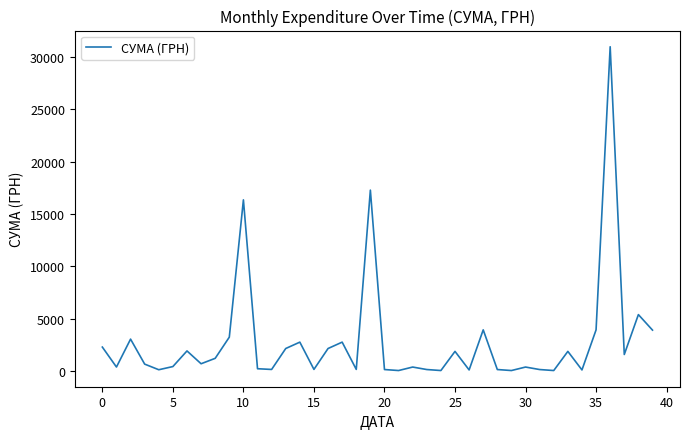

What is the greatest value displayed?

30993.8